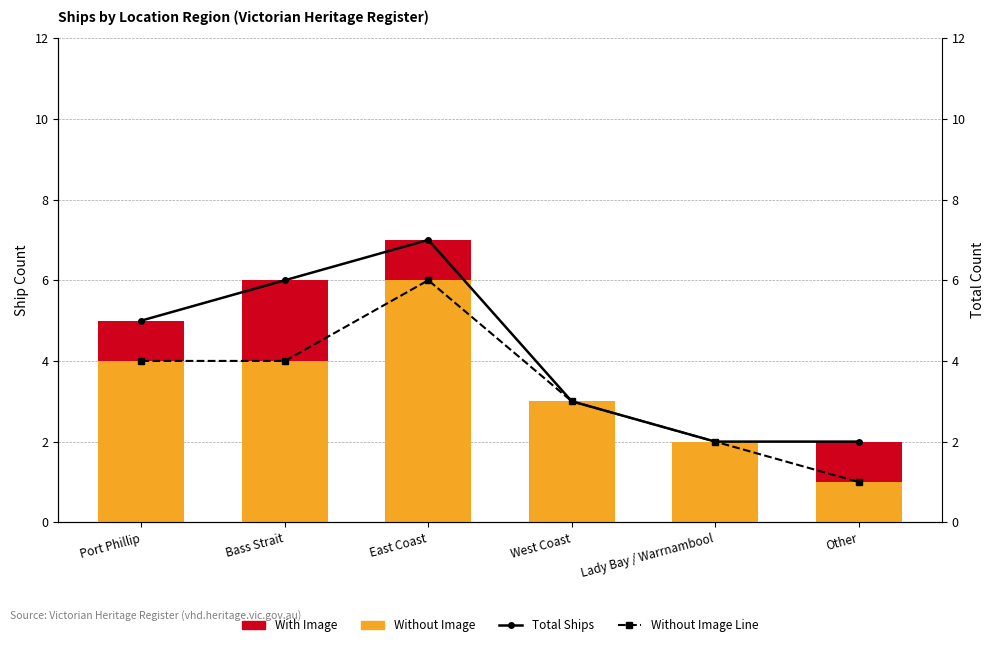

List the labels in order of Total Ships value, smallest first.

Lady Bay / Warrnambool, Other, West Coast, Port Phillip, Bass Strait, East Coast